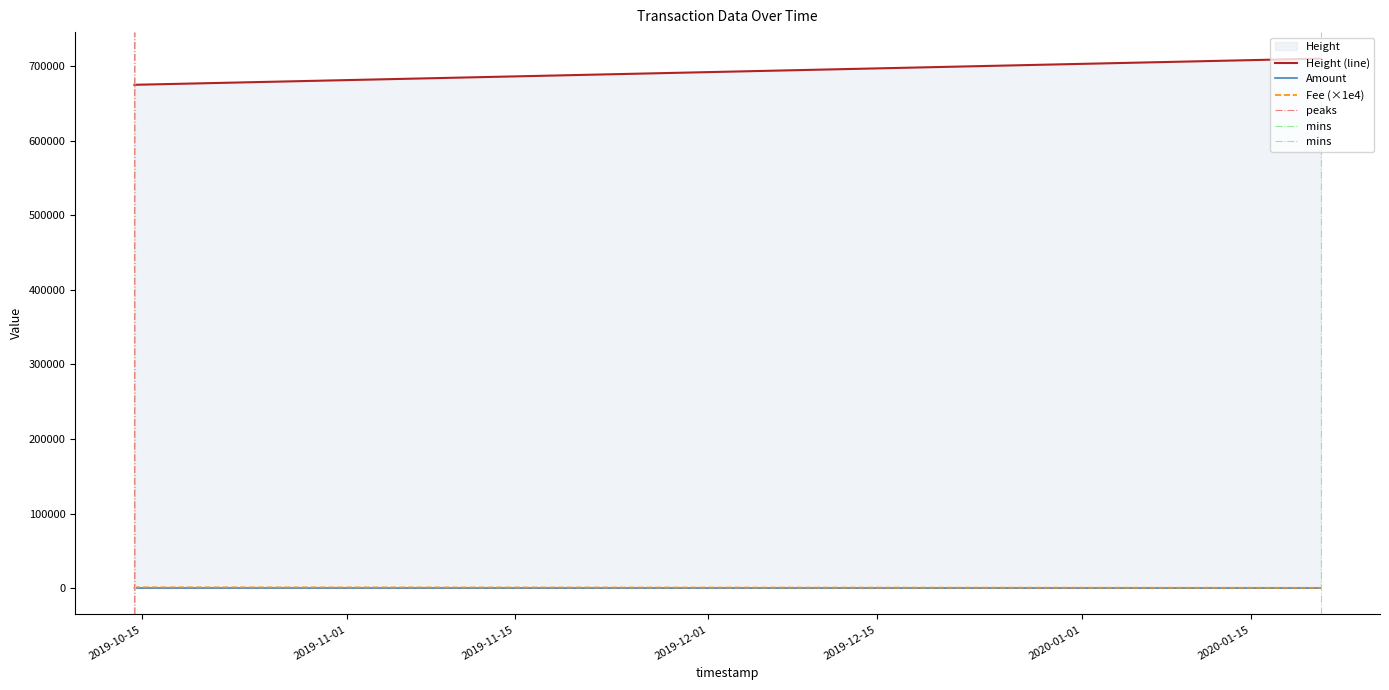

What is the difference between the highest and lowest values at 2019-10-14 09:30:31?

675301.8